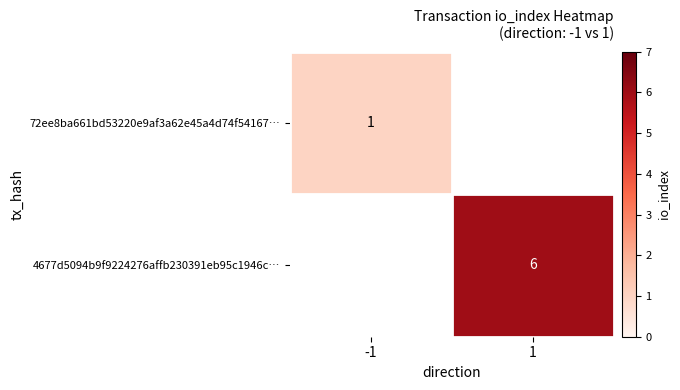

True or false: 72ee8ba661bd53220e9af3a62e45a4d74f54167… has a value of 1 at -1.

True